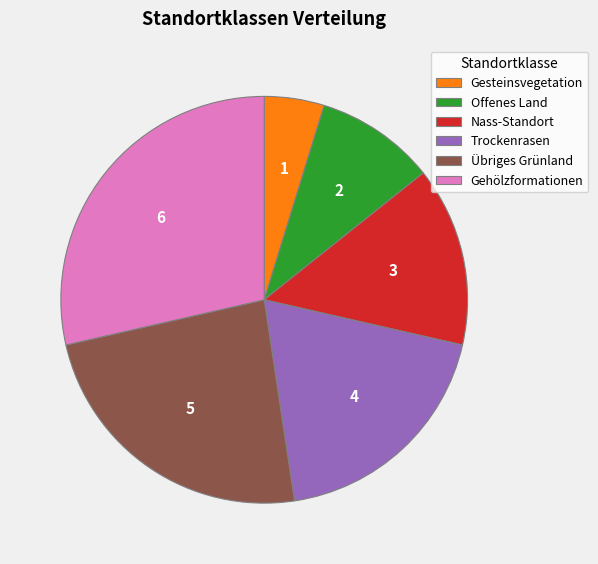

Rank the categories by value from highest to lowest.

Gehölzformationen, Übriges Grünland, Trockenrasen, Nass-Standort, Offenes Land, Gesteinsvegetation